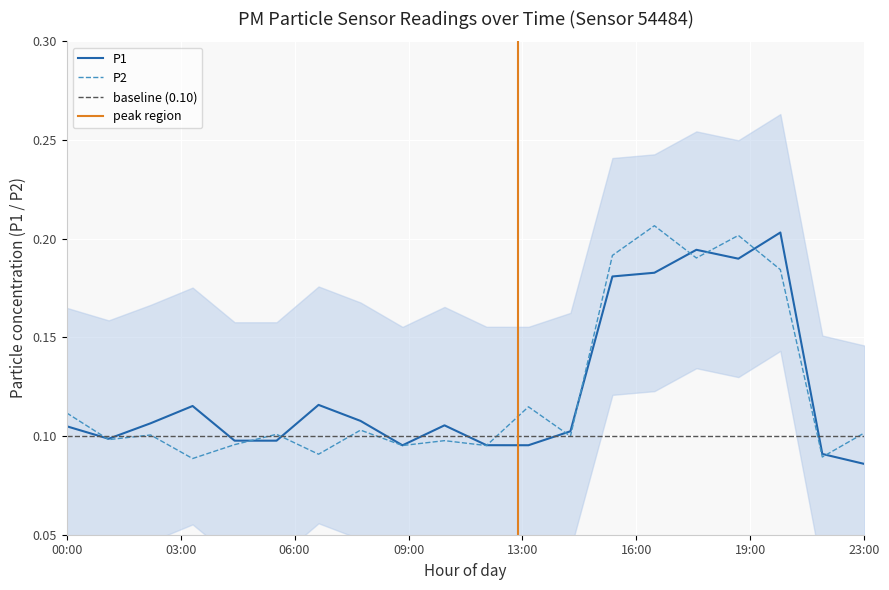

What is the change in value from 02:00 to 17:00?

+0.1